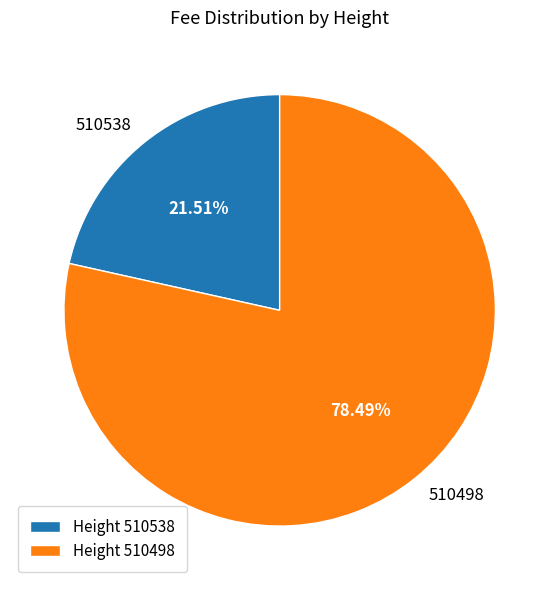

How many segments does this pie chart have?

2